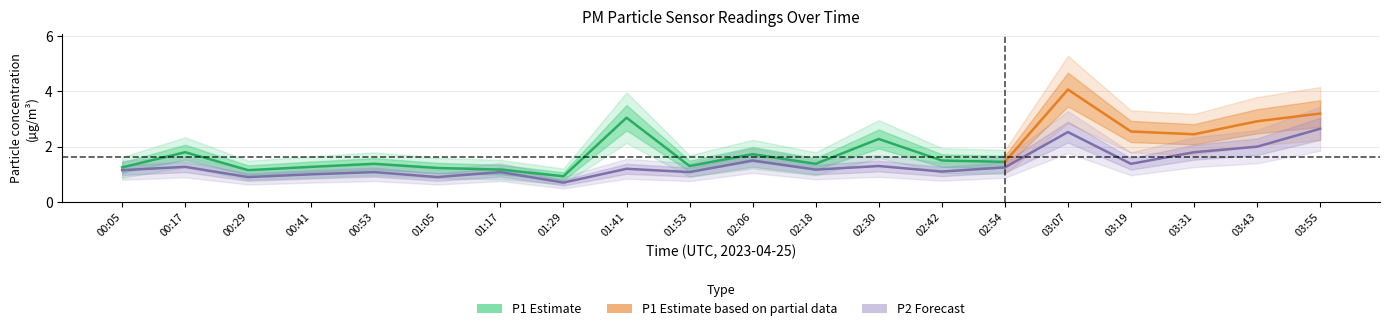

What is the smallest value displayed?

0.7